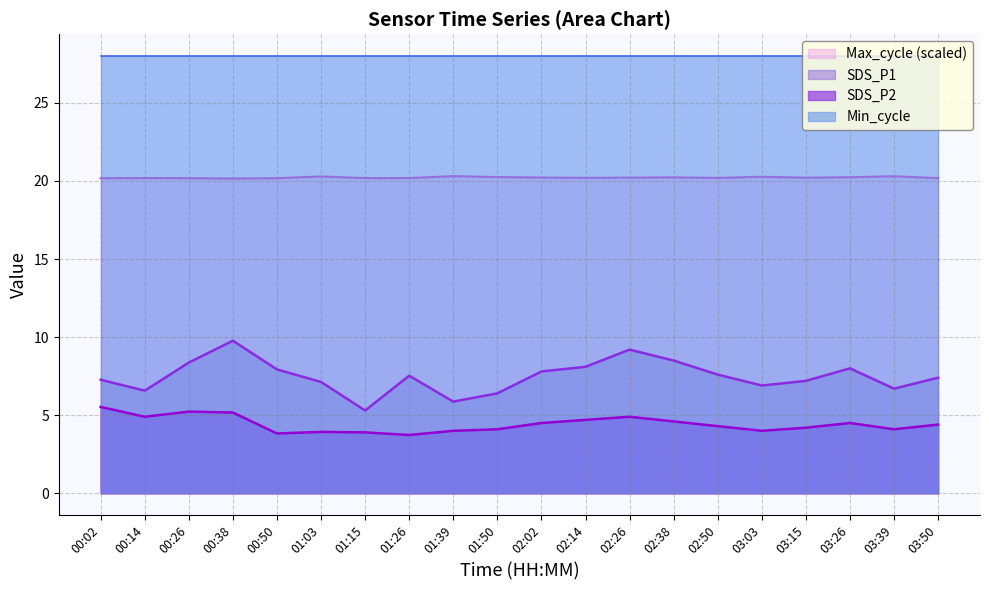

What is the difference between the maximum and second lowest values in the SDS_P1 series?

3.9